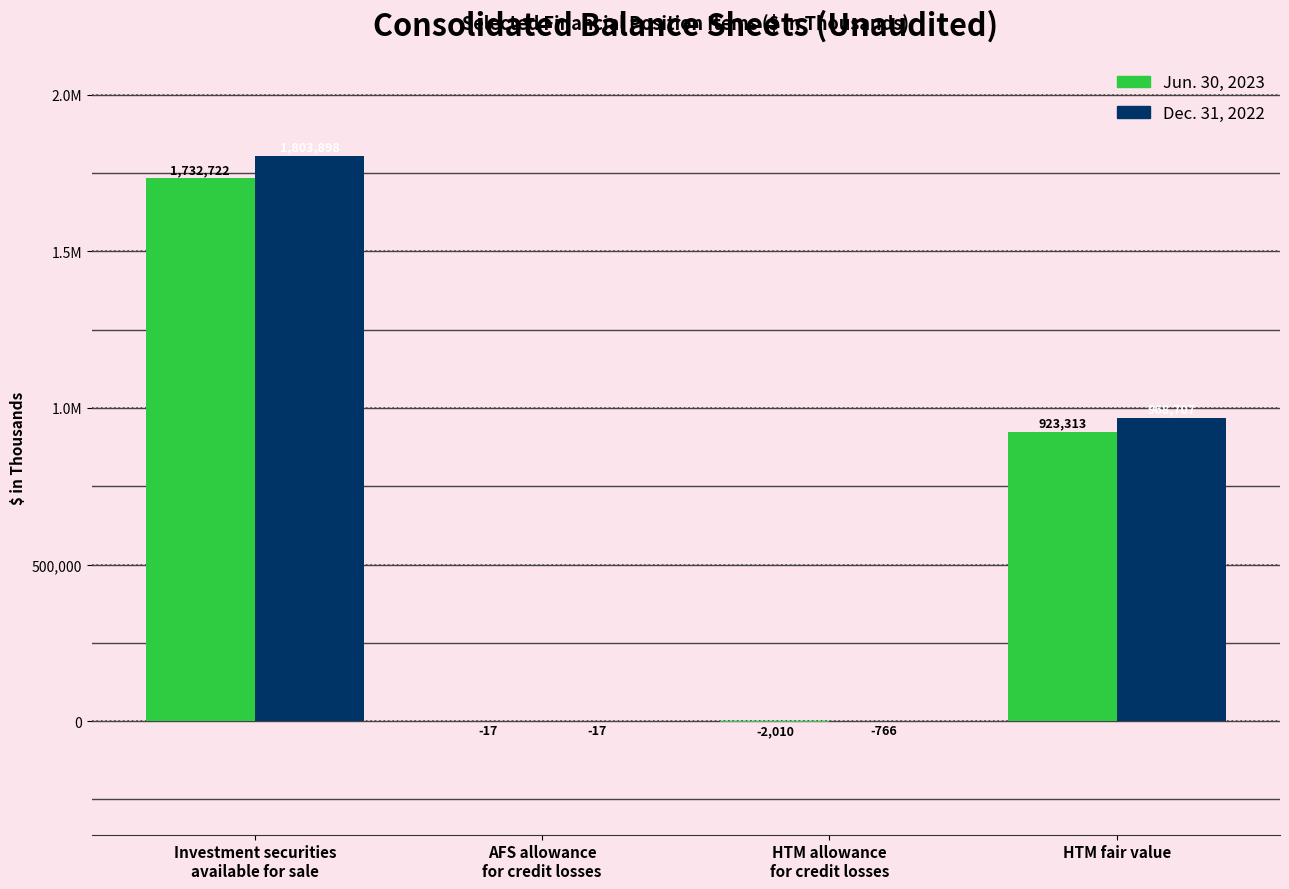

What position from the left is AFS allowance
for credit losses?

2